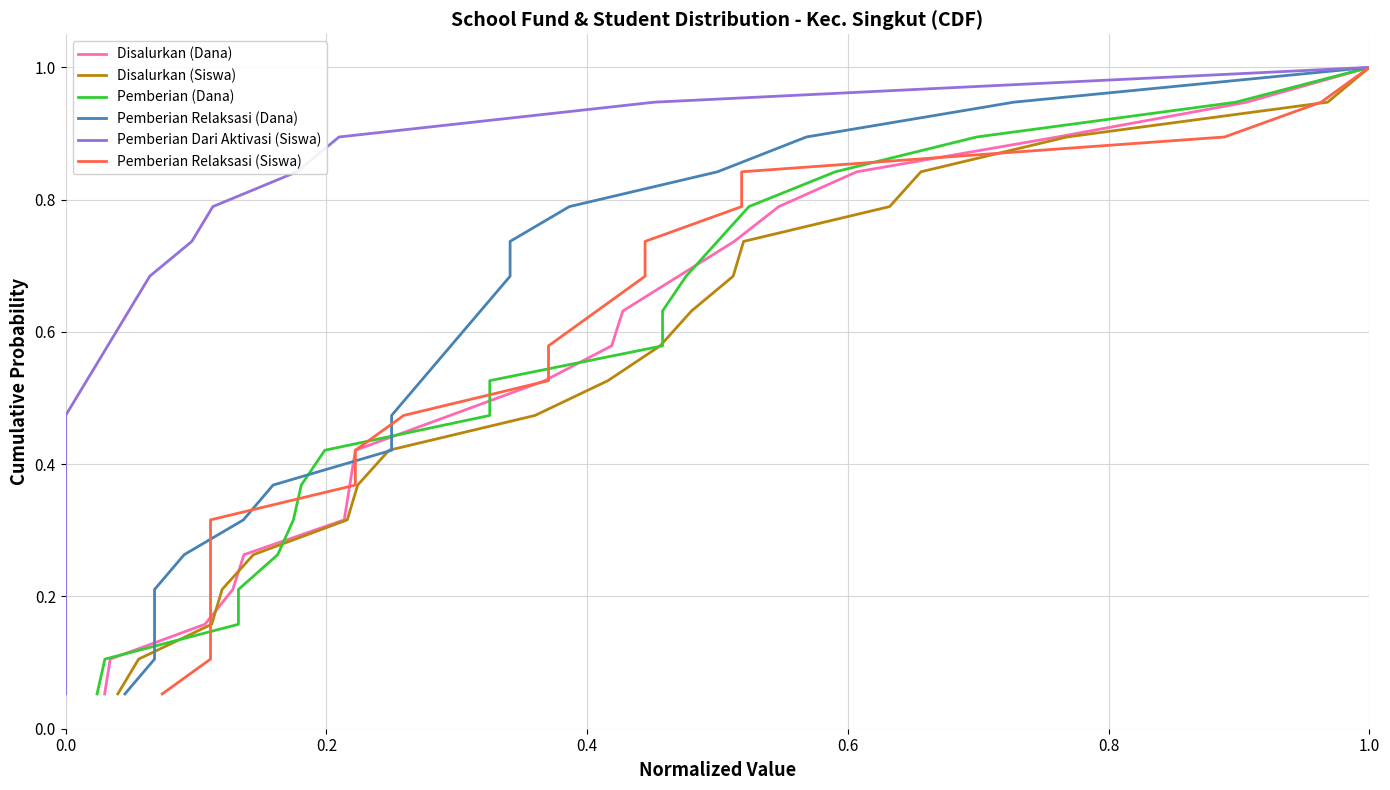

How many data points does each series have?

19